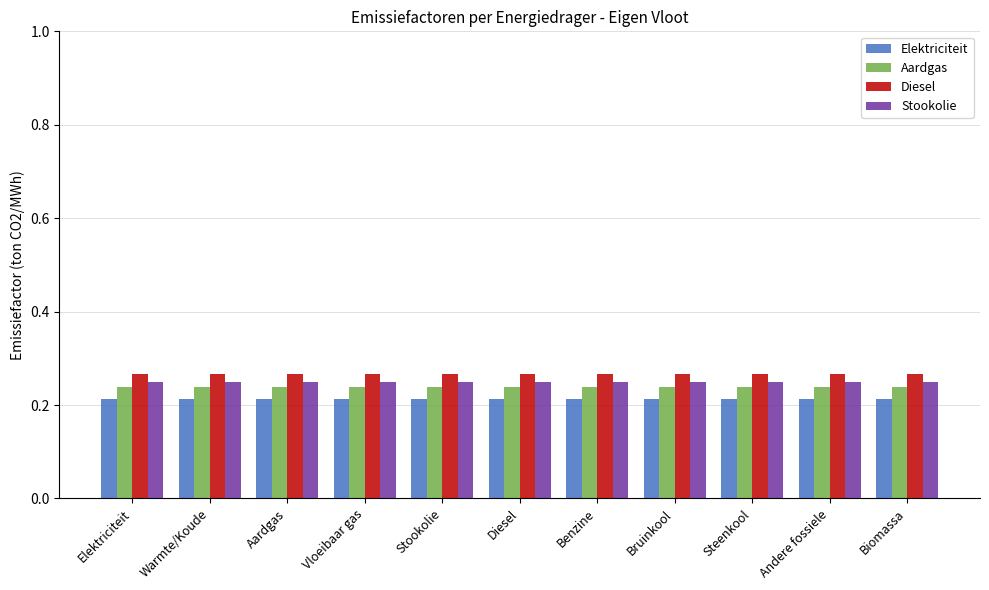

What position from the right is Stookolie?

7